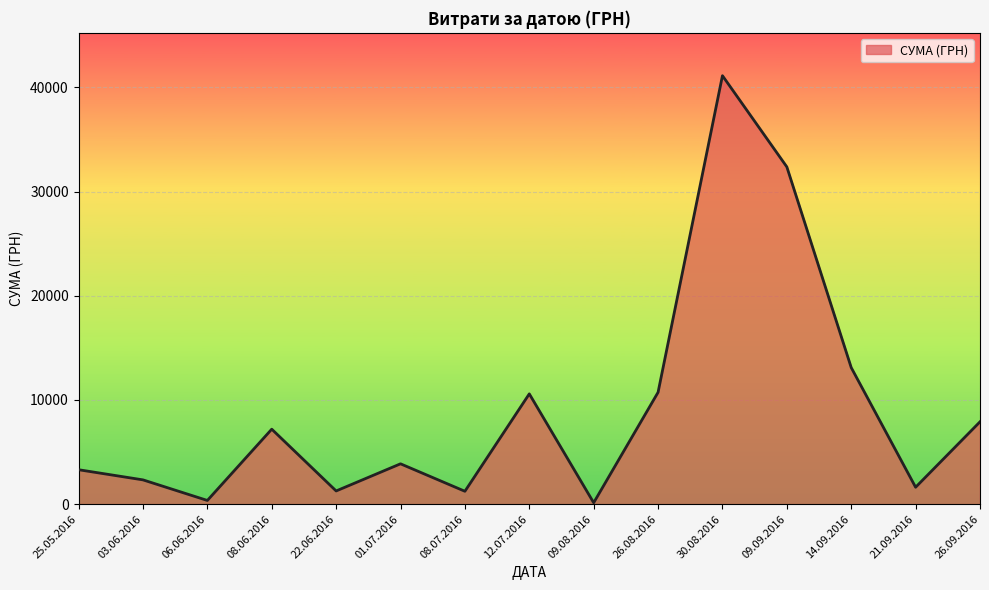

What is the sum of the values at 26.08.2016 and 14.09.2016?

23839.0